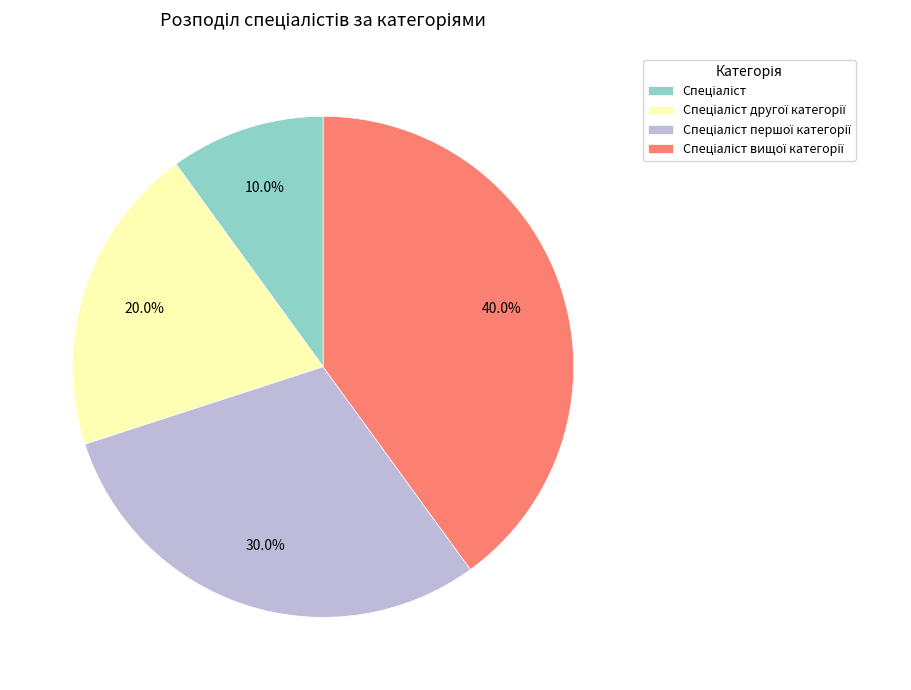

Is there a majority slice in this chart?

No